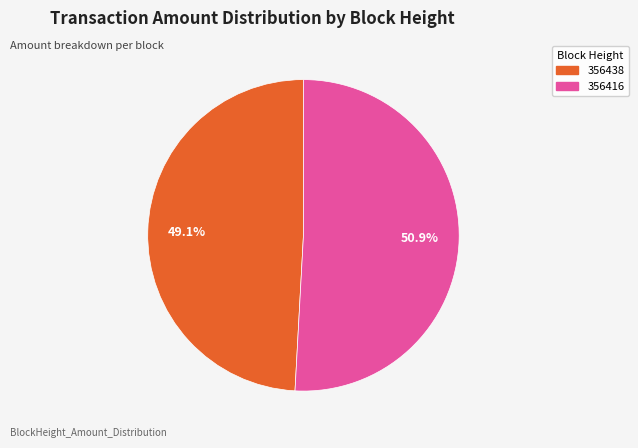

Count the number of slices in the pie.

2